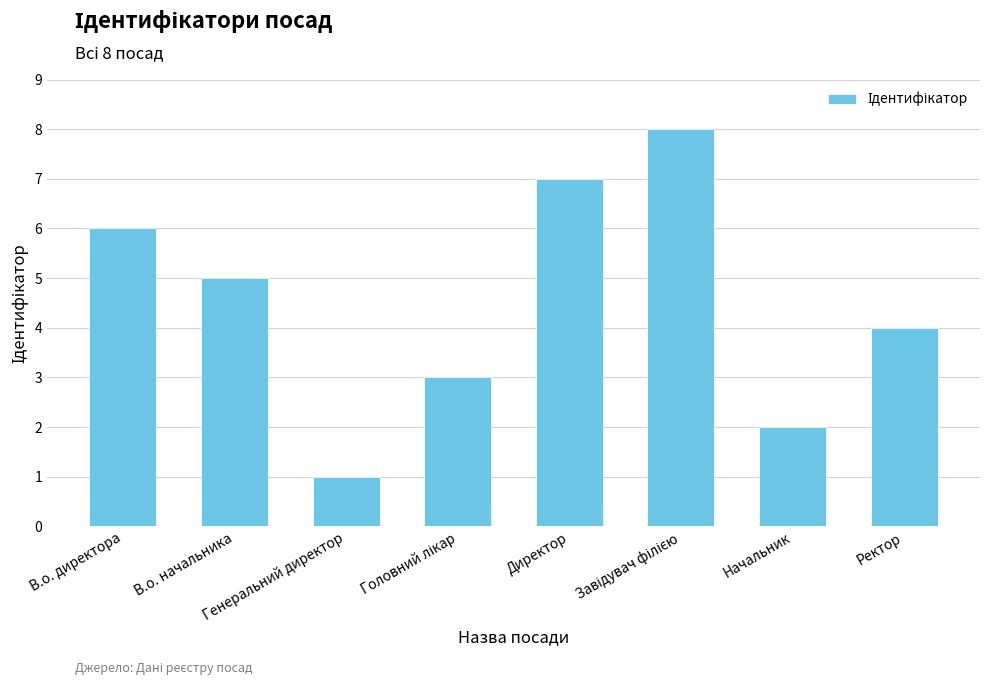

At which label does the data first exceed 5?

В.о. директора